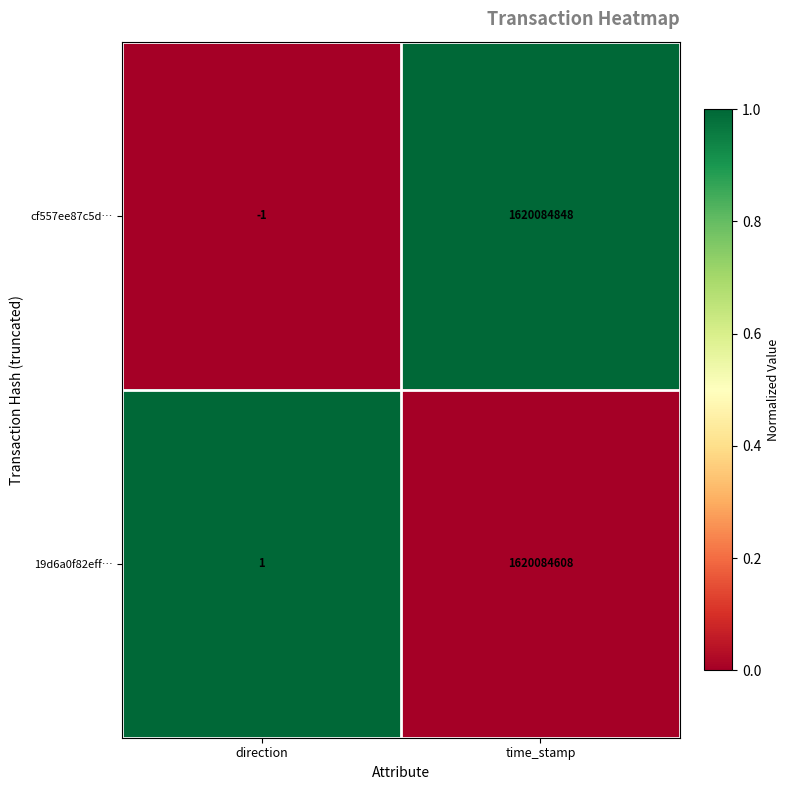

What is the difference between the highest and lowest values at time_stamp?

240